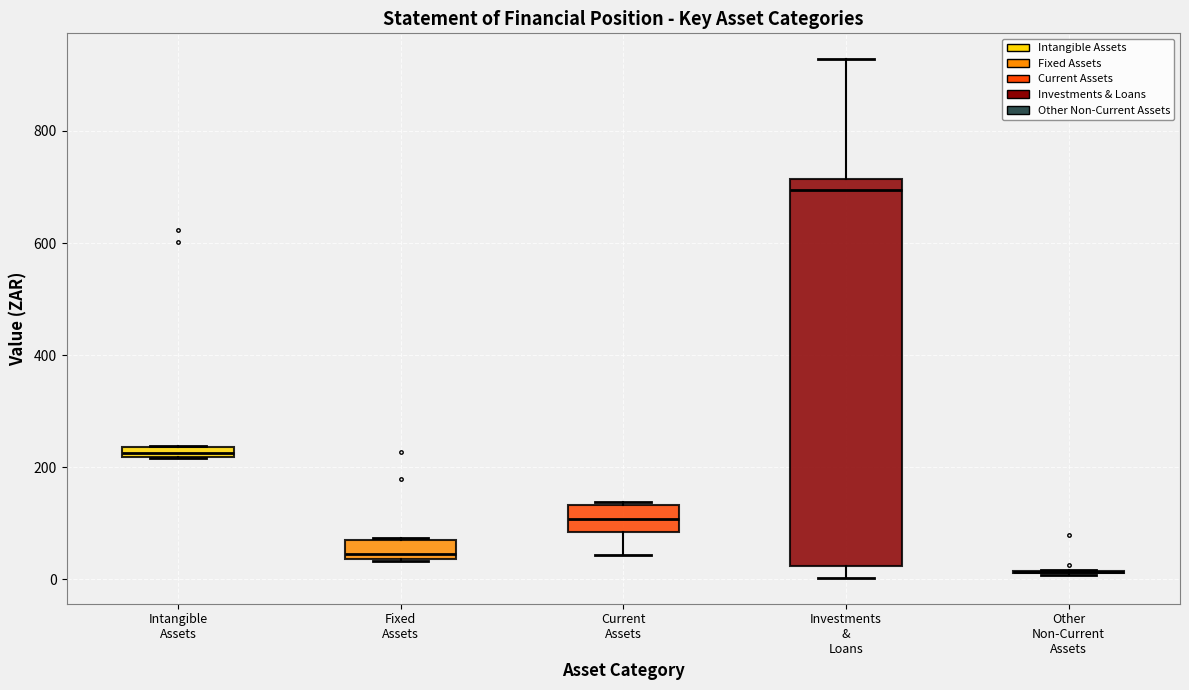

Which box is the tallest, from its lower edge to its upper edge?

Investments & Loans